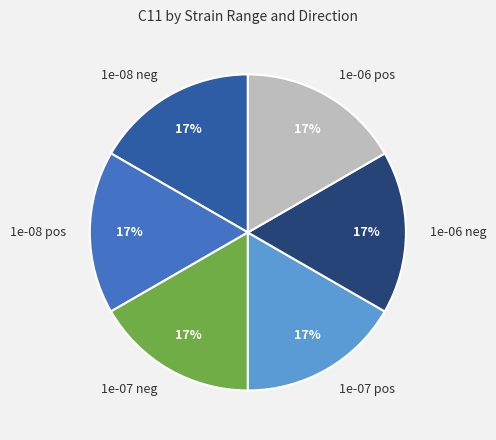

True or false: 1e-08 neg accounts for 30% of the total.

False